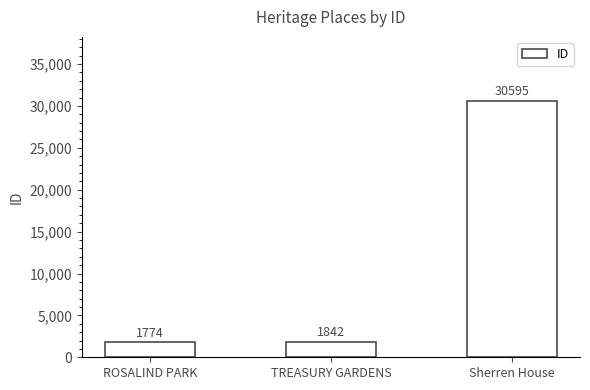

Rank the categories by value from highest to lowest.

Sherren House, TREASURY GARDENS, ROSALIND PARK